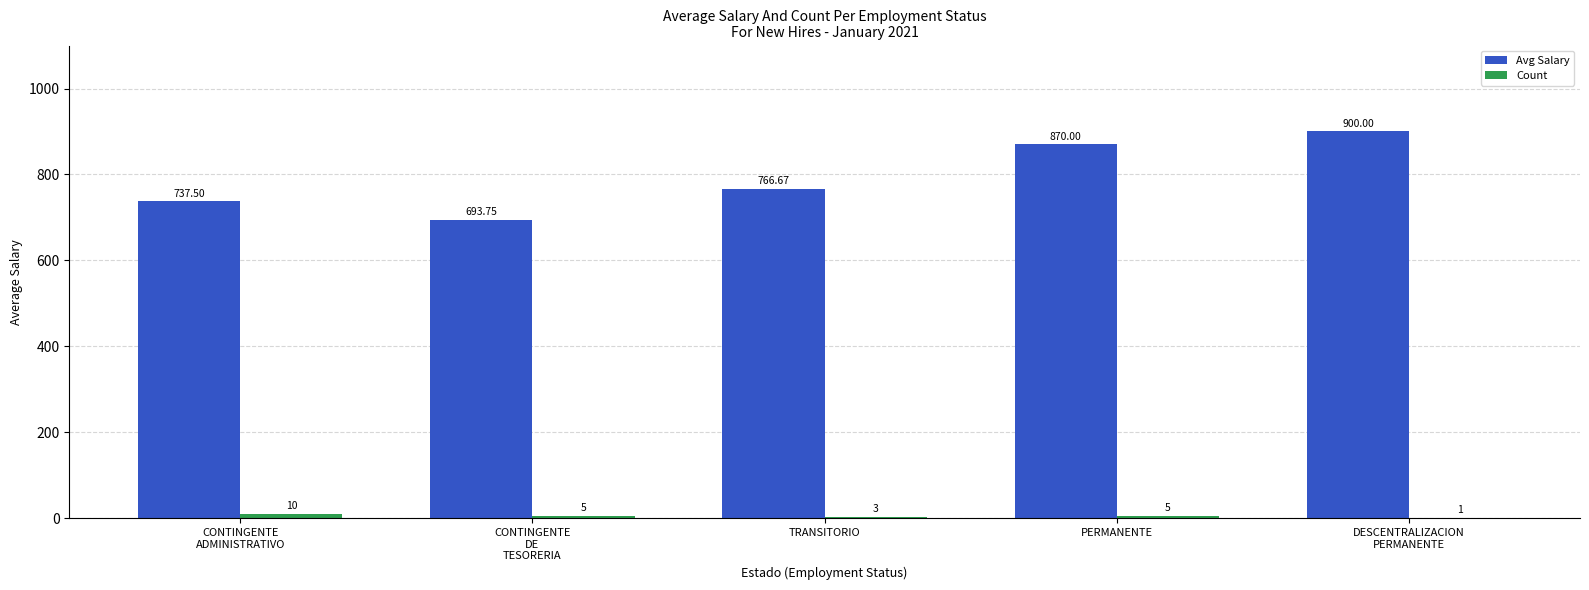

Where does the Avg Salary series first go above 766?

TRANSITORIO